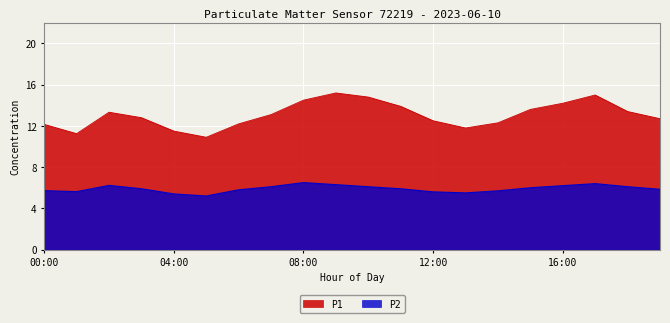

Where is the first local maximum for P2?

02:00